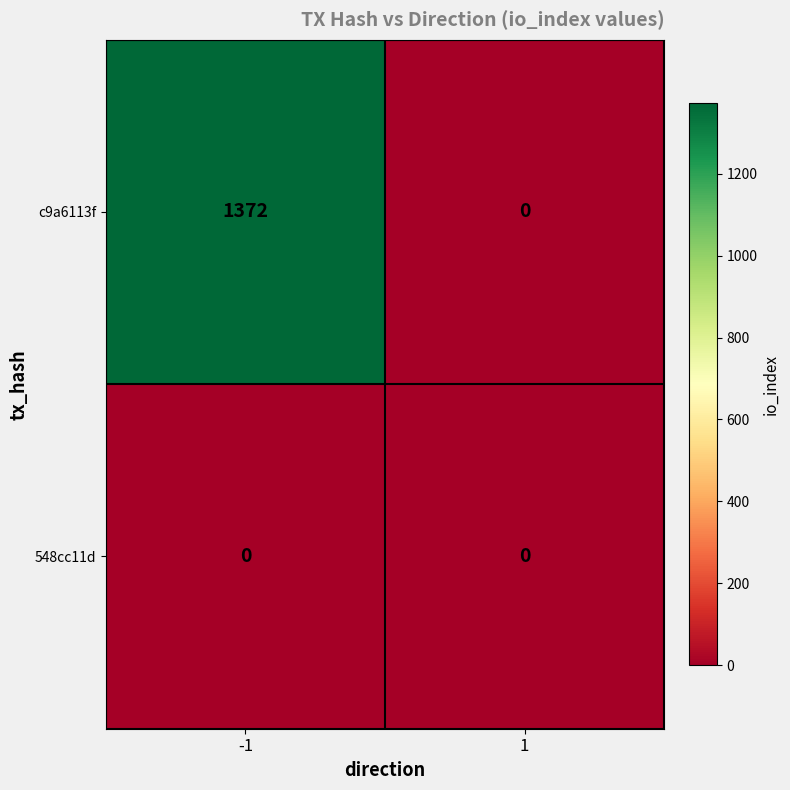

Which label corresponds to the largest value in the chart?

-1